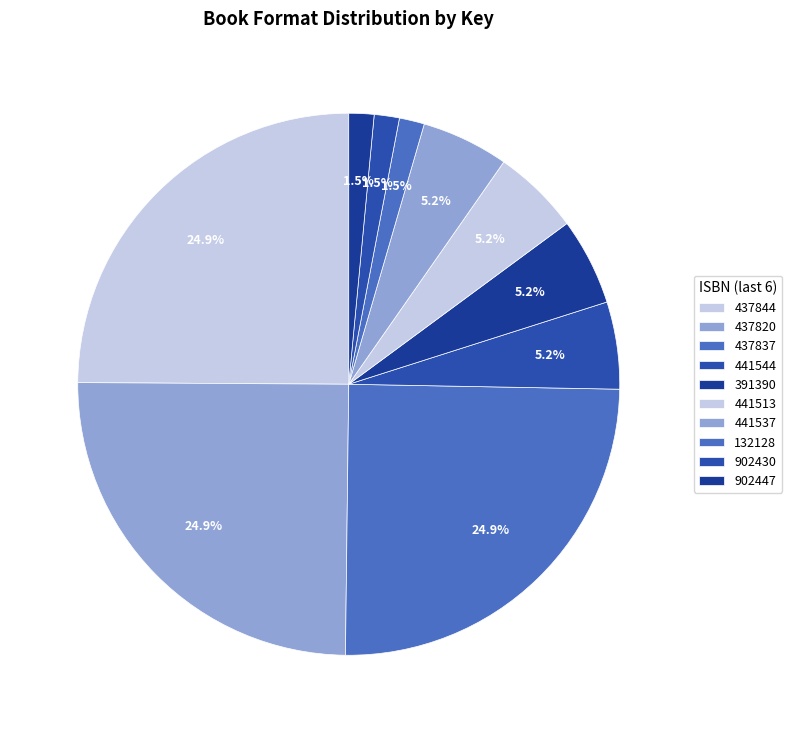

Which slice is the smallest?

9781439132128